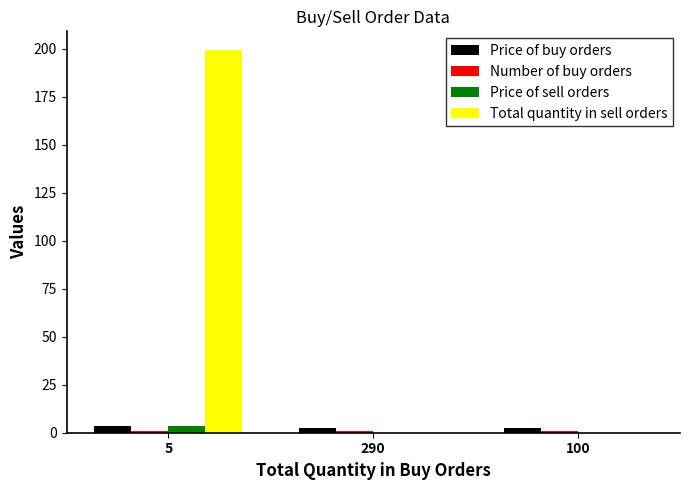

Between 5 and 100, which series saw the biggest shift?

Total quantity in sell orders